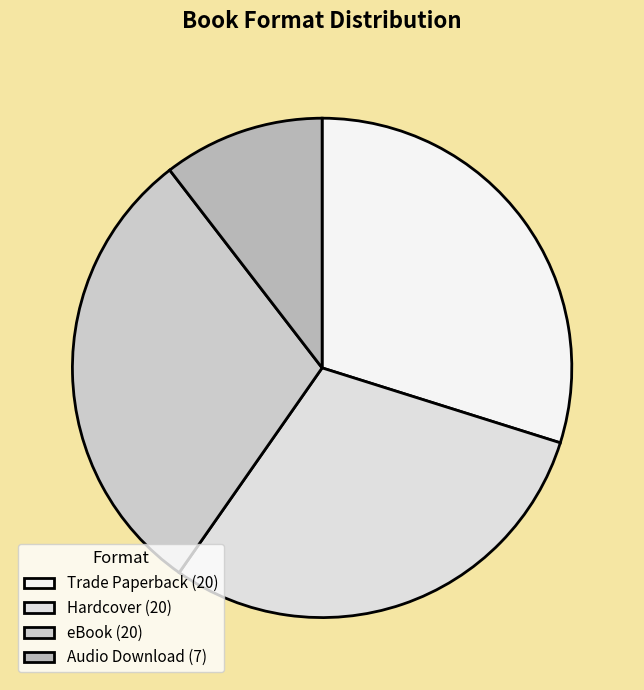

The Trade Paperback slice represents 30% of the pie. True or false?

True